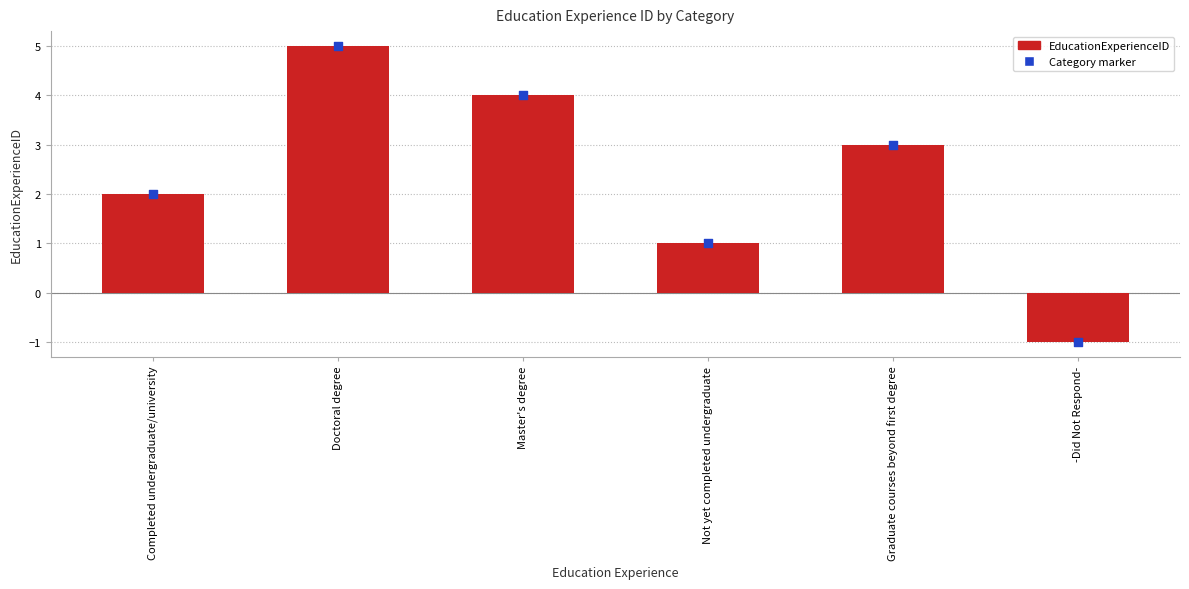

What is the change in value from Completed undergraduate/university to Doctoral degree?

+3